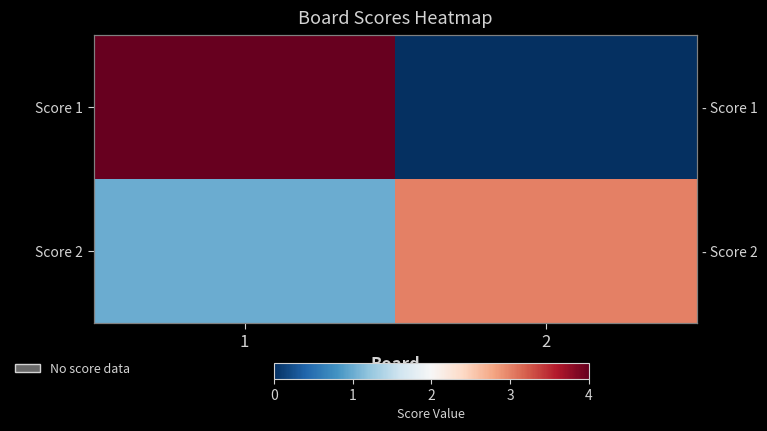

True or false: Score 2 has a value of 1 at 1.

True